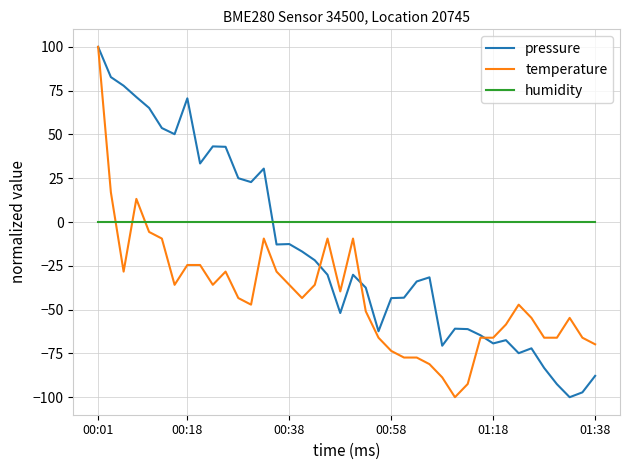

Rank the series by their average value, from highest to lowest.

humidity, pressure, temperature